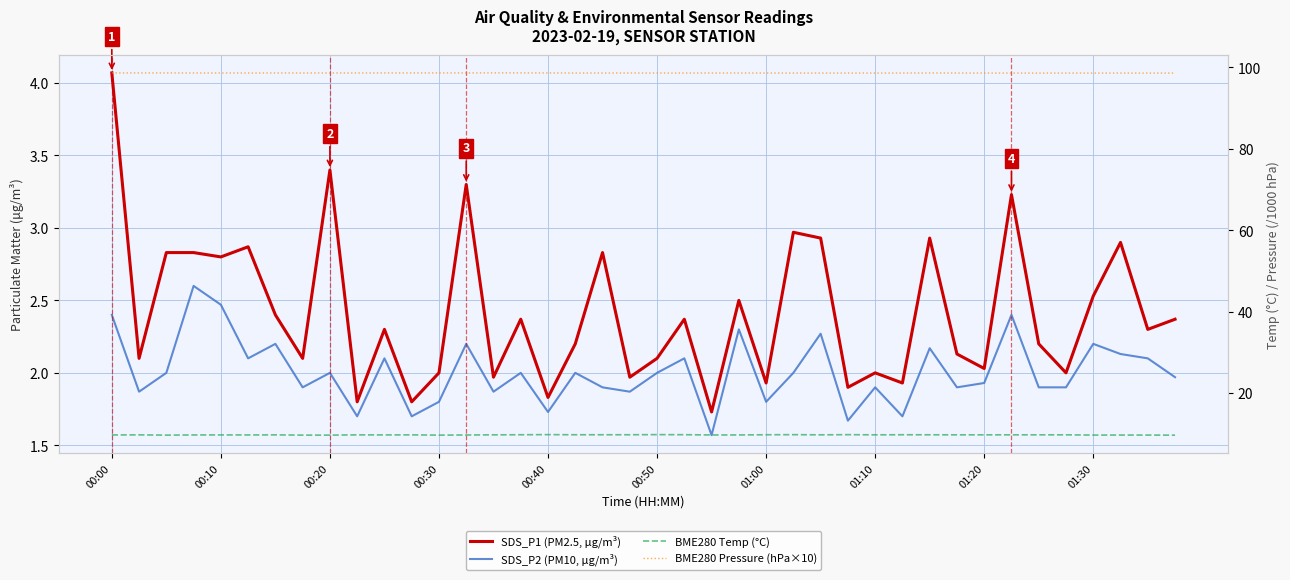

Reading left to right, what are all the values shown in this chart?

SDS_P1 (PM2.5, µg/m³): 4.1	2.1	2.8	2.8	2.8	2.9	2.4	2.1	3.4	1.8	2.3	1.8	2.0	3.3	2.0	2.4	1.8	2.2	2.8	2.0	2.1	2.4	1.7	2.5	1.9	3.0	2.9	1.9	2.0	1.9	2.9	2.1	2.0	3.2	2.2	2.0	2.5	2.9	2.3	2.4
SDS_P2 (PM10, µg/m³): 2.4	1.9	2.0	2.6	2.5	2.1	2.2	1.9	2.0	1.7	2.1	1.7	1.8	2.2	1.9	2.0	1.7	2.0	1.9	1.9	2.0	2.1	1.6	2.3	1.8	2.0	2.3	1.7	1.9	1.7	2.2	1.9	1.9	2.4	1.9	1.9	2.2	2.1	2.1	2.0
BME280 Temp (°C): 9.8	9.8	9.7	9.8	9.8	9.8	9.8	9.7	9.7	9.8	9.8	9.8	9.7	9.8	9.8	9.8	9.8	9.8	9.8	9.8	9.8	9.8	9.8	9.8	9.8	9.8	9.8	9.8	9.8	9.8	9.8	9.8	9.8	9.8	9.8	9.8	9.7	9.8	9.7	9.7
BME280 Pressure (hPa×10): 98.6	98.6	98.6	98.6	98.6	98.6	98.6	98.6	98.6	98.6	98.6	98.6	98.6	98.6	98.6	98.6	98.6	98.6	98.6	98.6	98.6	98.6	98.6	98.6	98.6	98.6	98.6	98.6	98.6	98.6	98.6	98.6	98.6	98.6	98.6	98.6	98.6	98.6	98.6	98.6